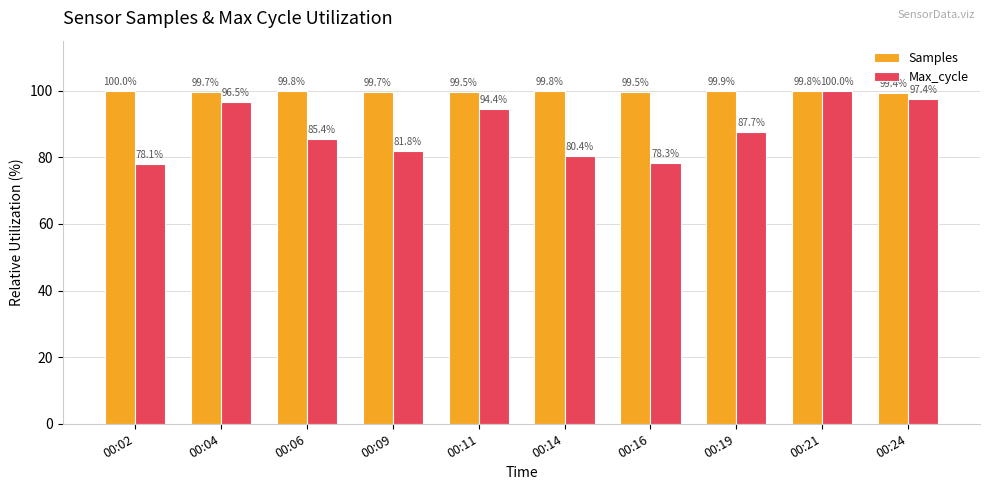

At which category is the sum across all series the highest?

00:21